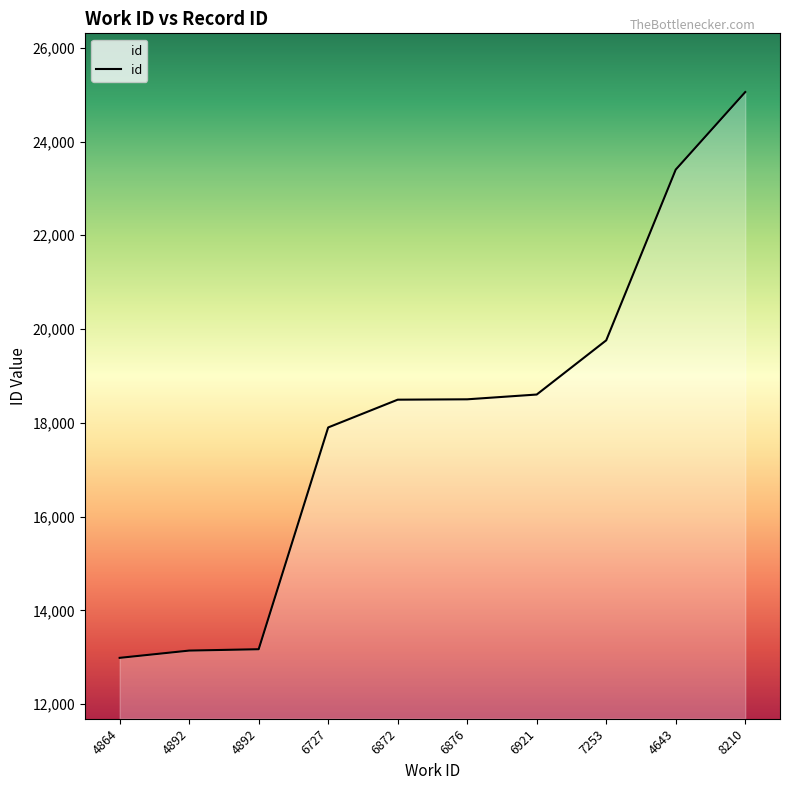

Count the number of categories in the chart.

10